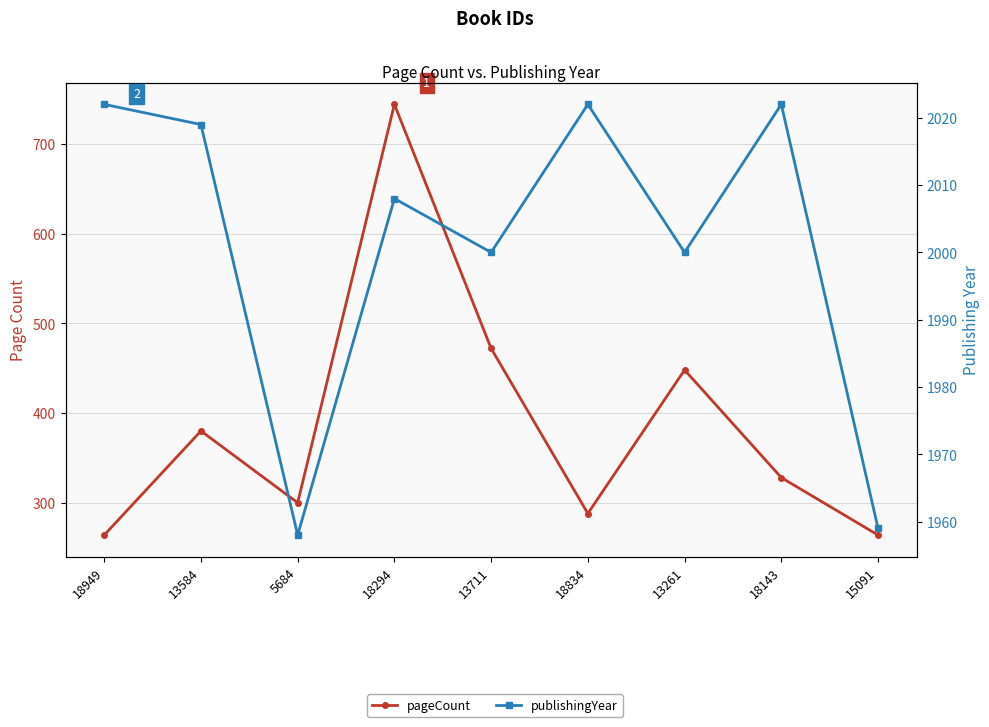

True or false: publishingYear and pageCount cross at least once.

False